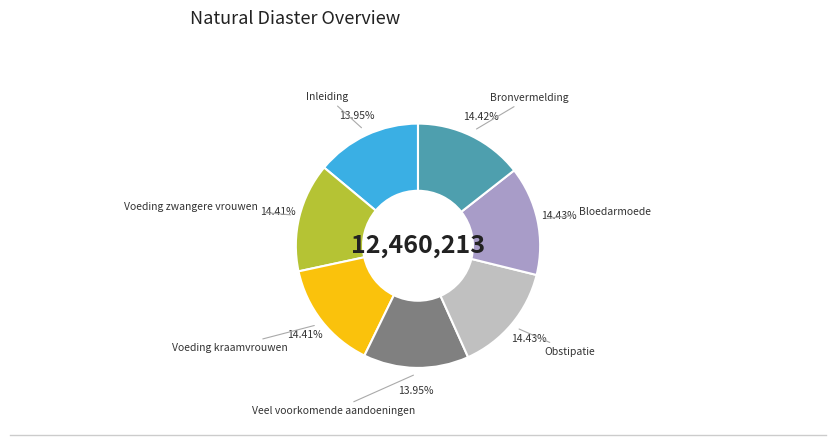

Is there any slice that represents more than half of the pie?

No